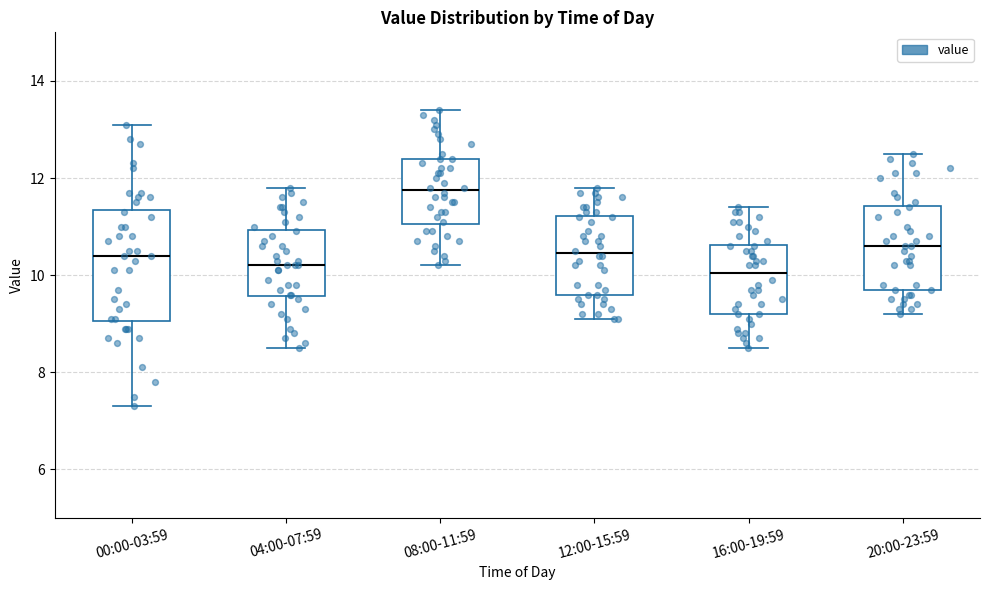

Which box is the tallest, from its lower edge to its upper edge?

00:00-03:59